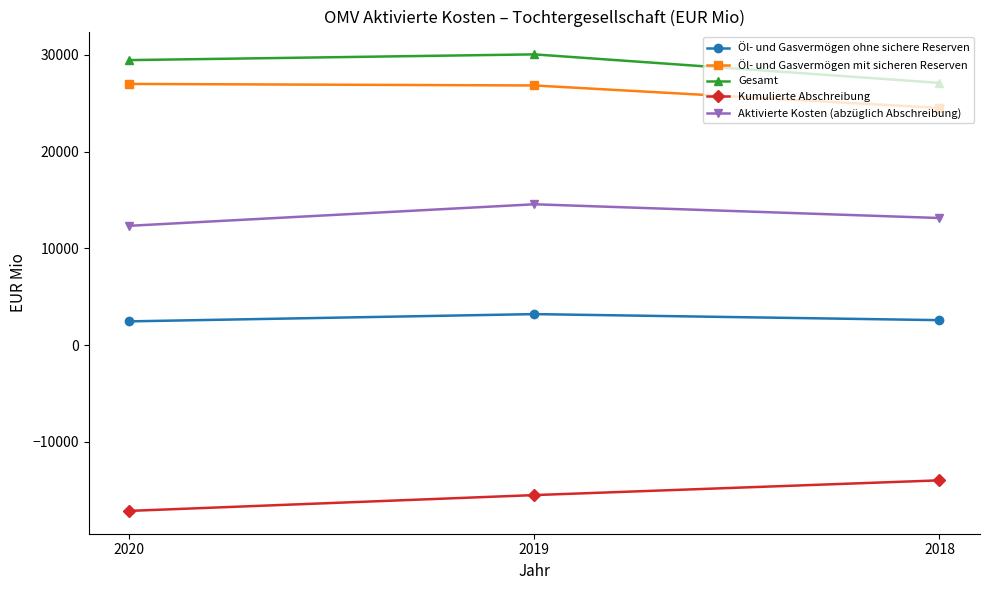

True or false: Kumulierte Abschreibung has a value of -2869 at 2018.

False